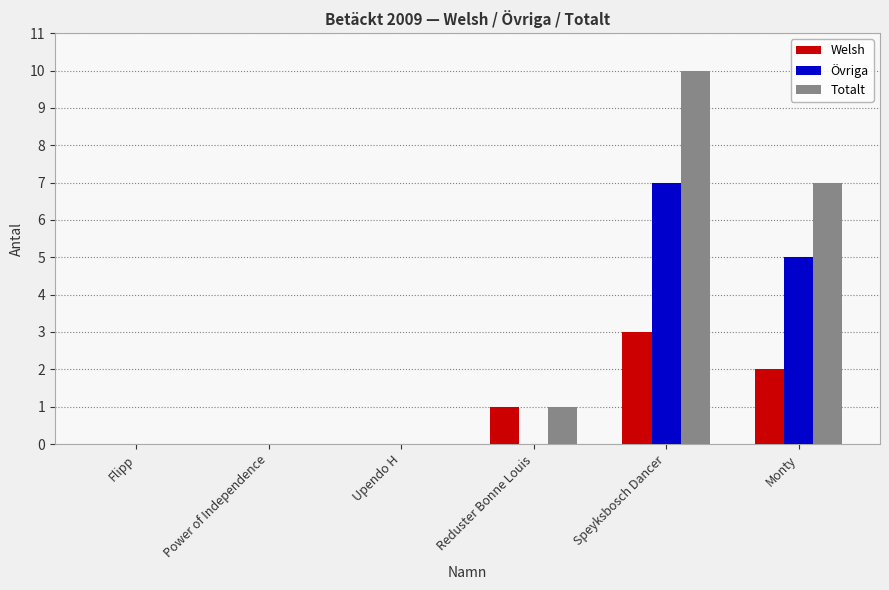

Is the value of Welsh at Flipp greater than the value of Övriga at Speyksbosch Dancer?

No